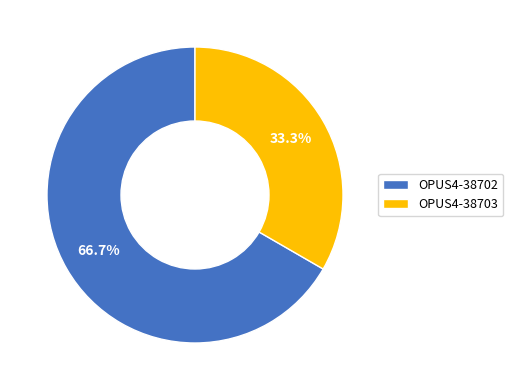

What is the largest slice in the pie chart?

OPUS4-38702